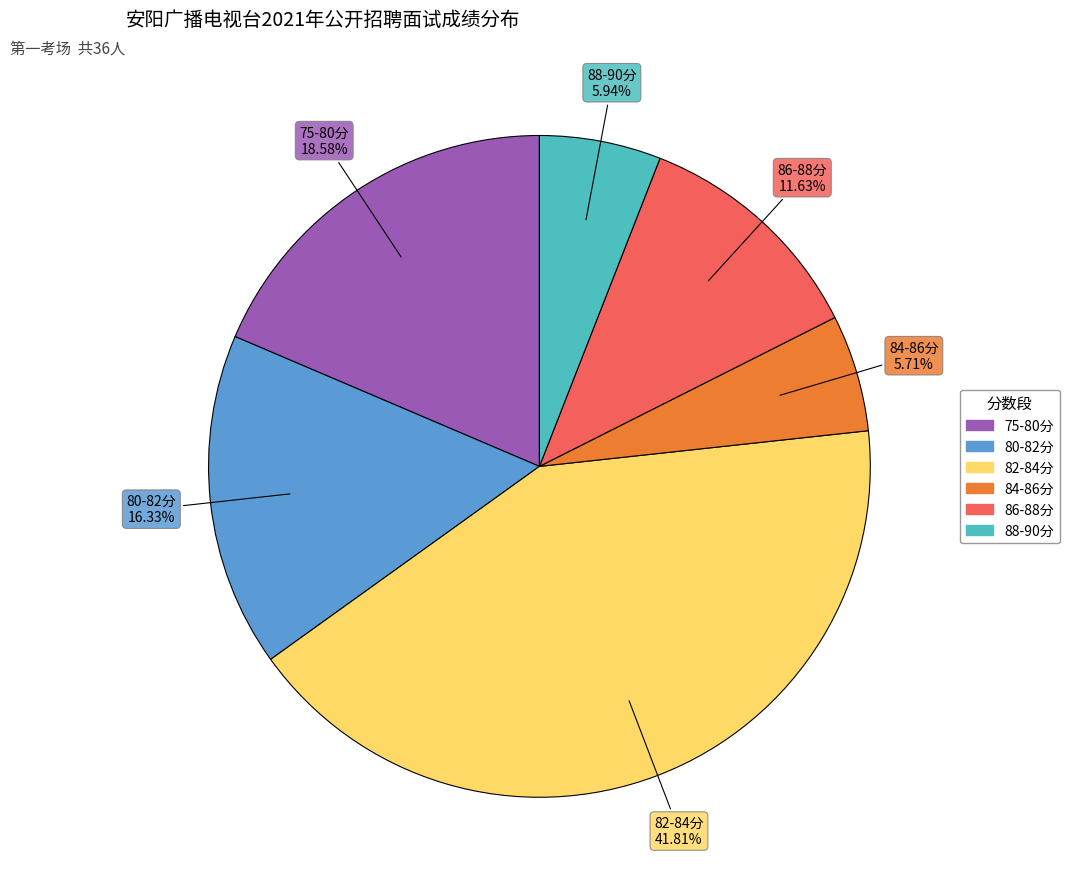

Is there any slice that represents more than half of the pie?

No